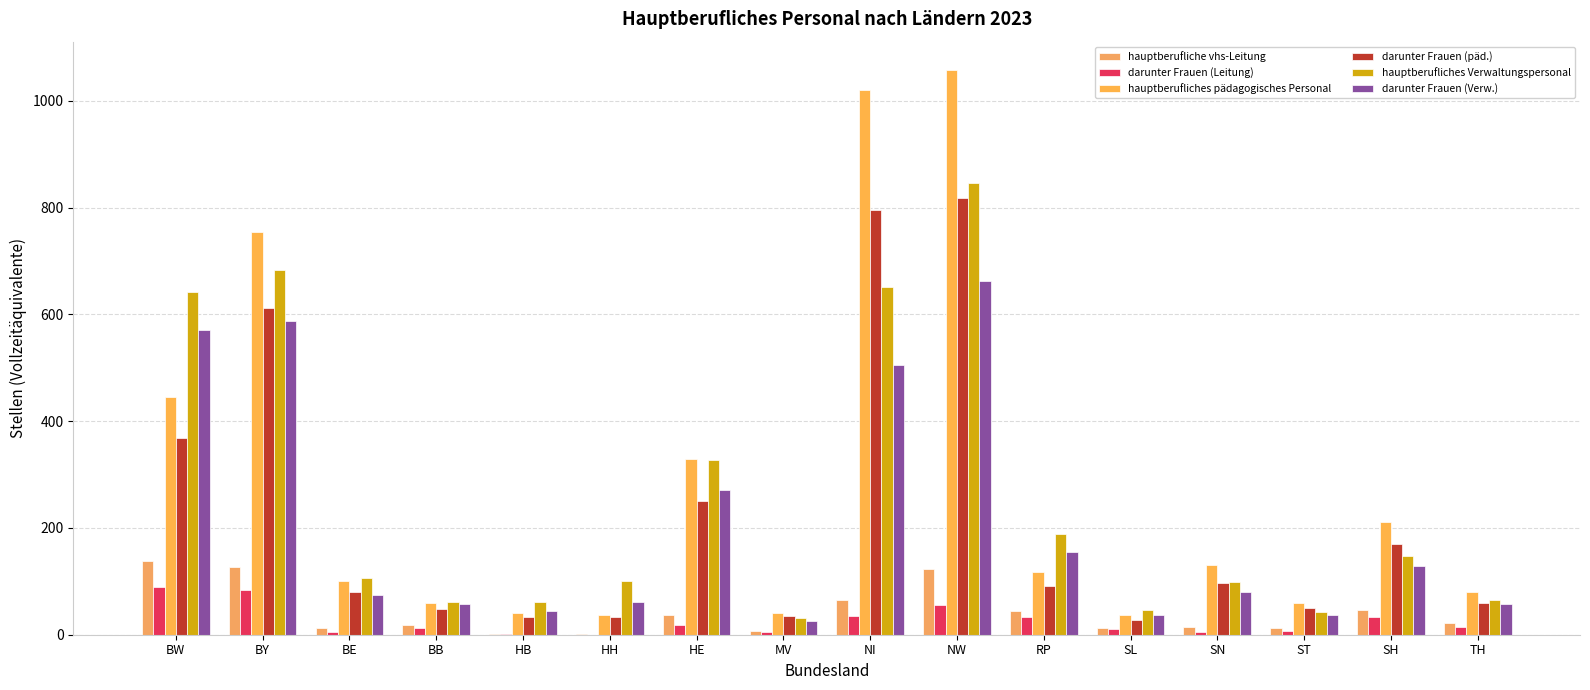

Where is darunter Frauen (Leitung) nearest to the value 44?

NI